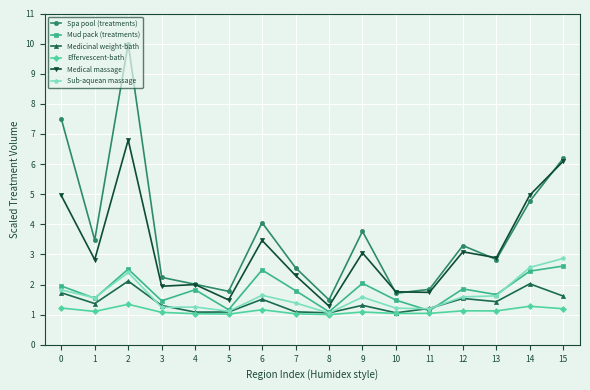

What is the sum of all Mud pack (treatments) values?

29.1